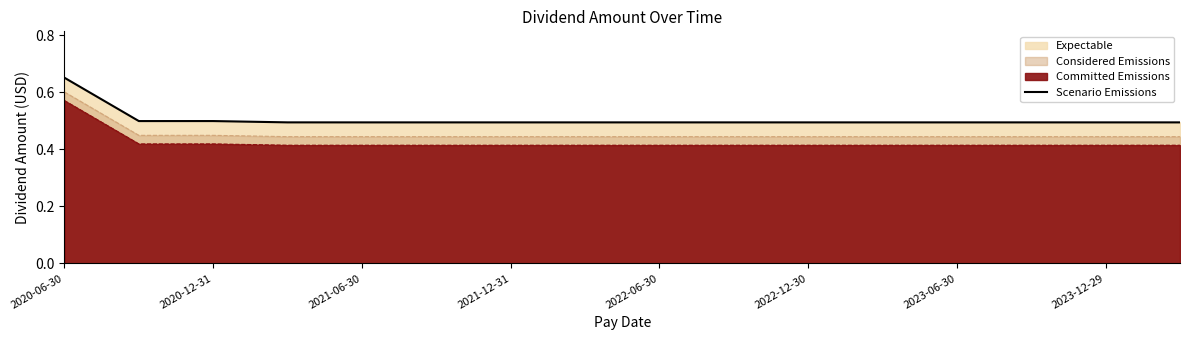

What is the average value?

0.5